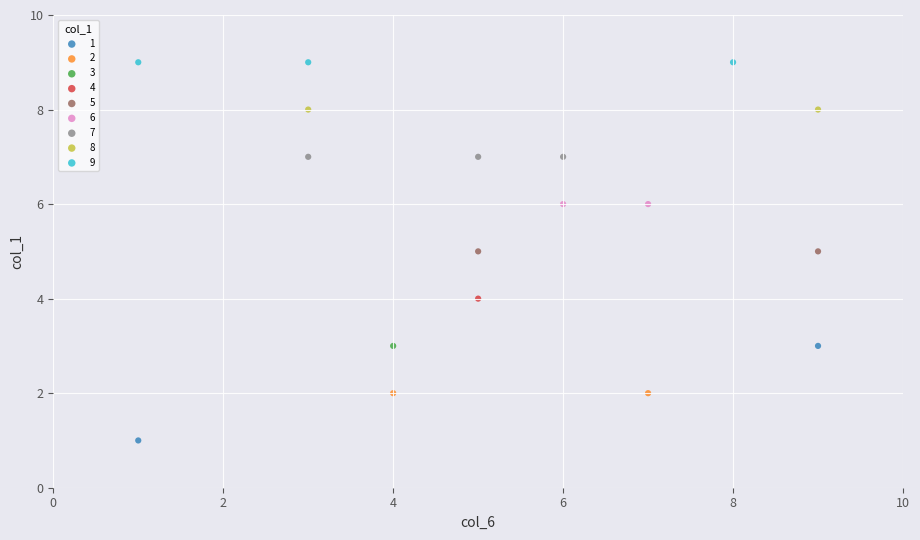

What are all the series names shown in the legend?

1, 2, 3, 4, 5, 6, 7, 8, 9